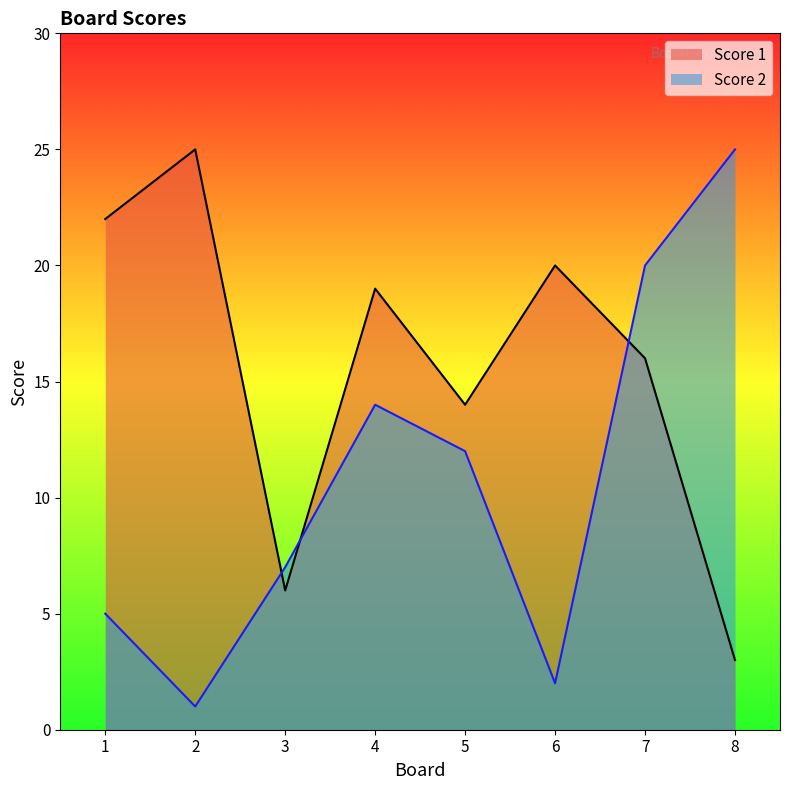

Reading left to right, list all the values displayed in this chart.

Score 1: 22	25	6	19	14	20	16	3
Score 2: 5	1	7	14	12	2	20	25